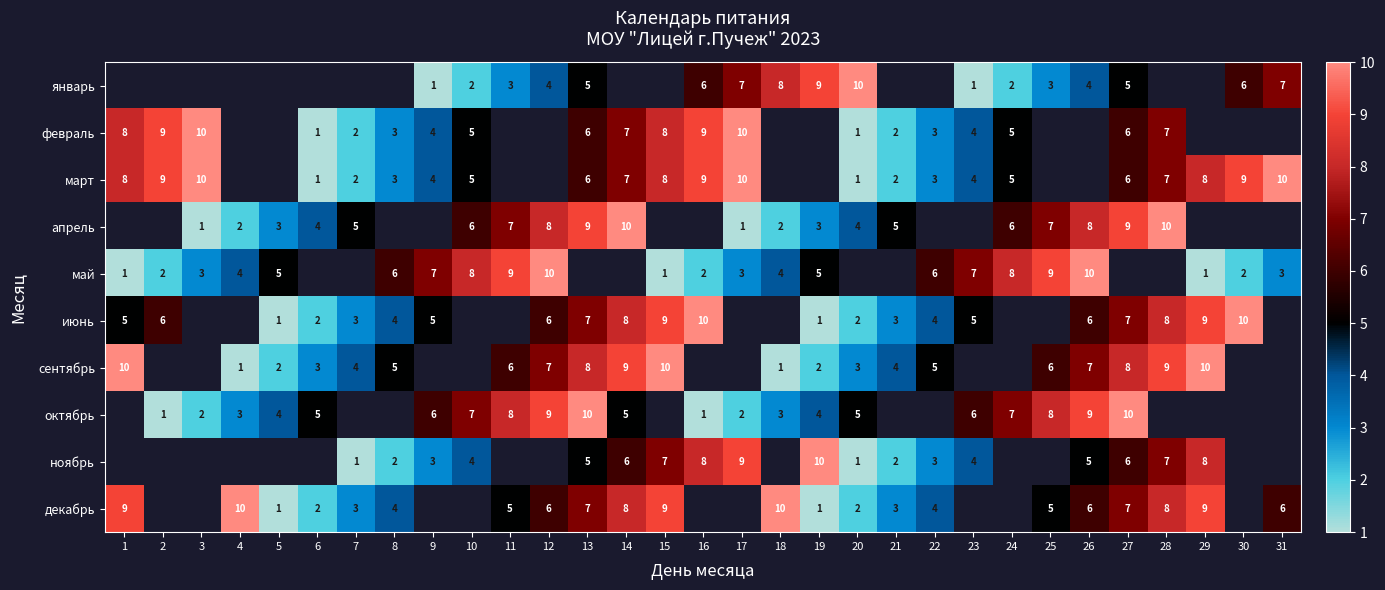

What is the difference between the март values at 17 and 14?

3